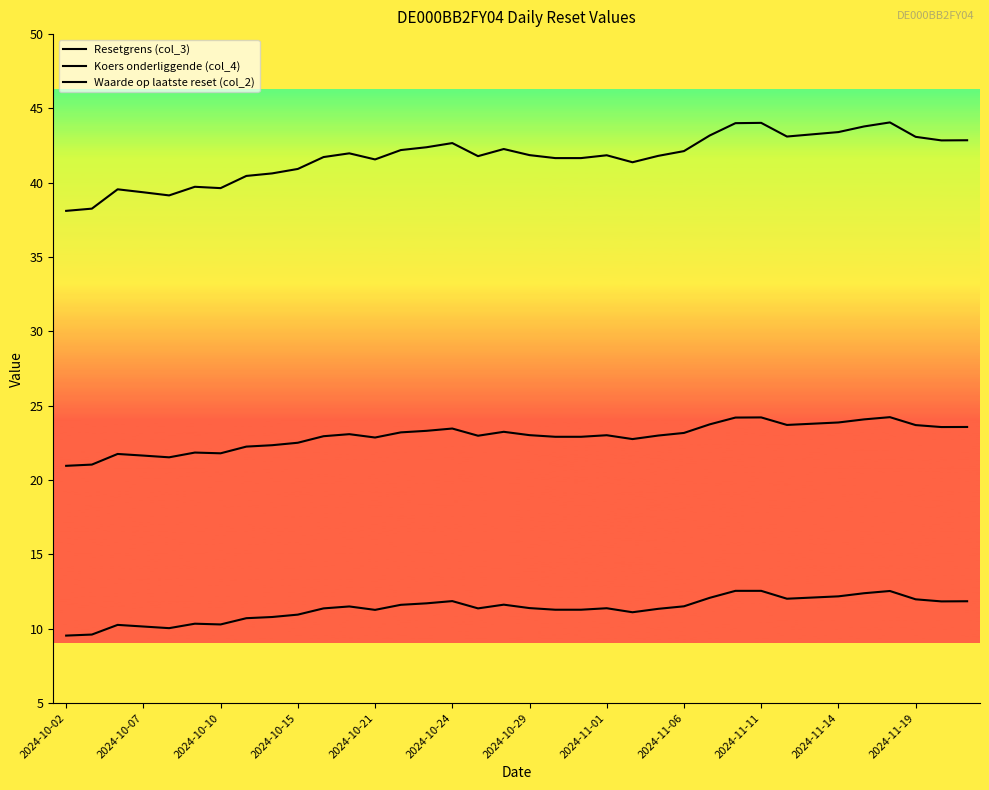

How many lines are shown in the chart?

3